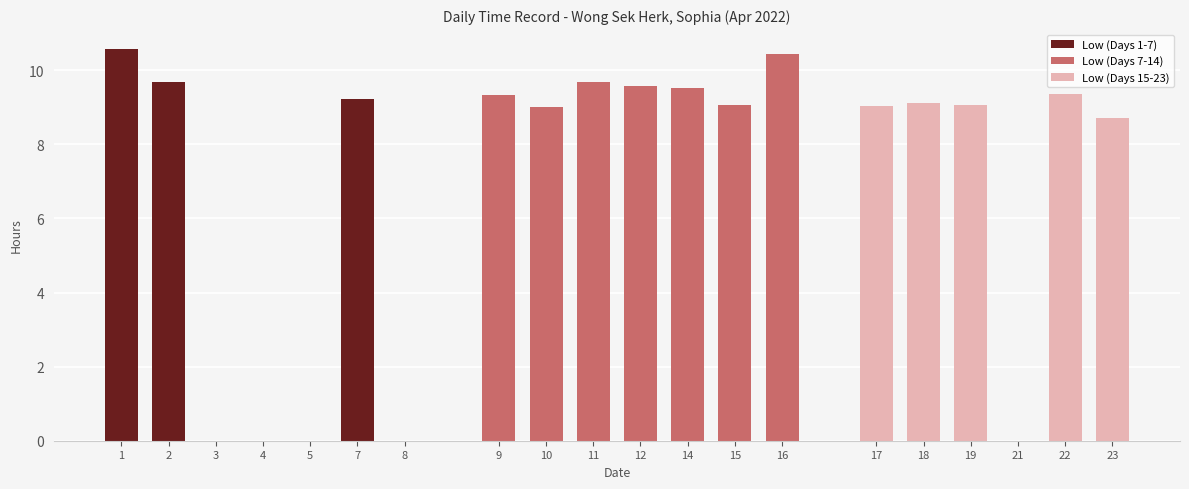

How many groups of bars are there?

20